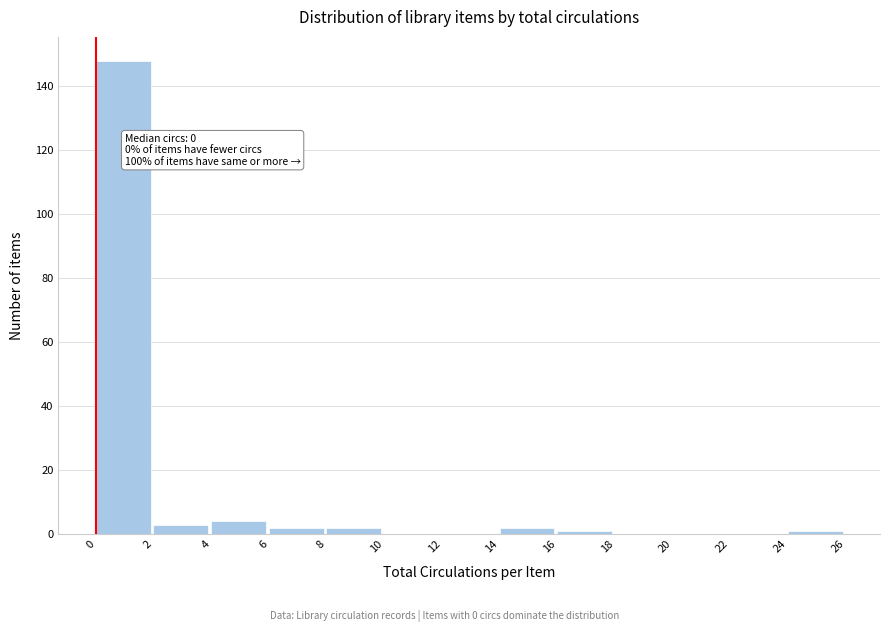

Which range on the x-axis has the tallest bar?

0 to 2